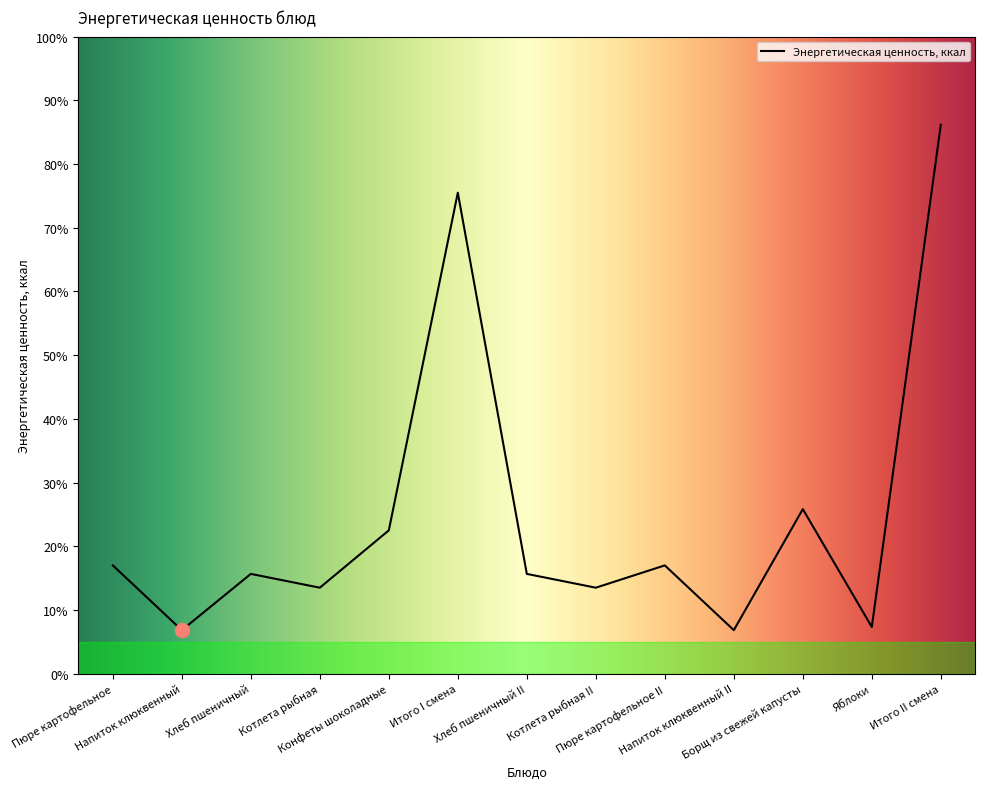

What is the difference between the second highest and minimum values?

412